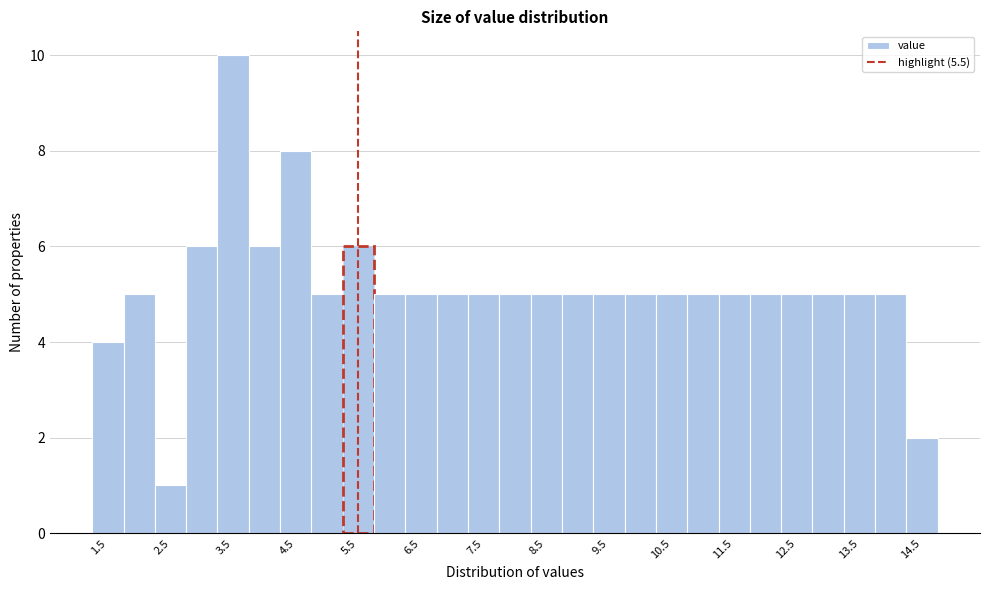

Over which range of the x-axis is the bar tallest?

3.25 to 3.75